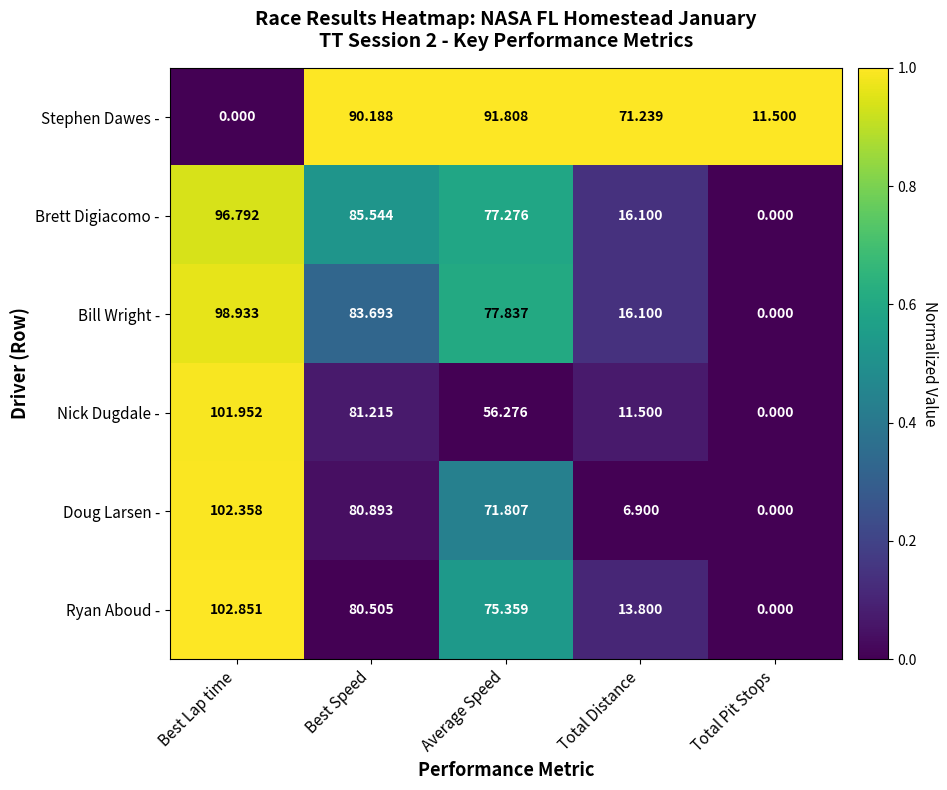

Which series has the widest spread of values?

Ryan Aboud -